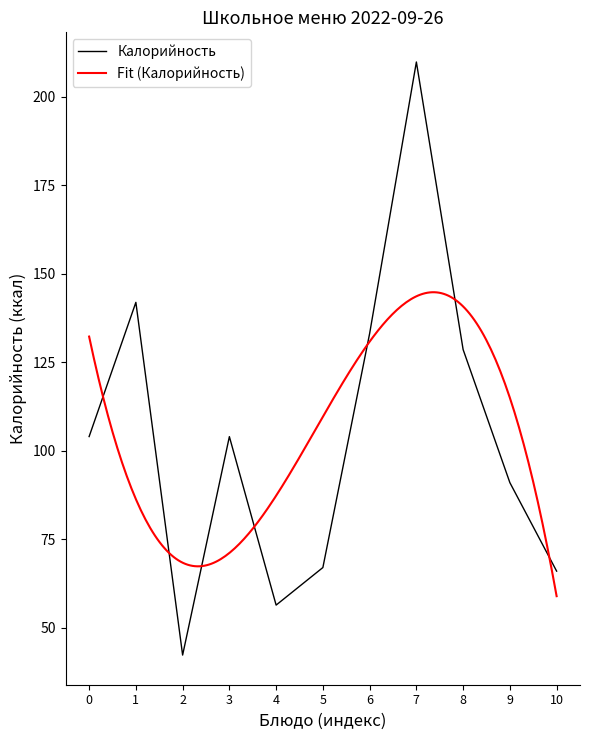

The value of Калорийность at 2 is 42.3. True or false?

True